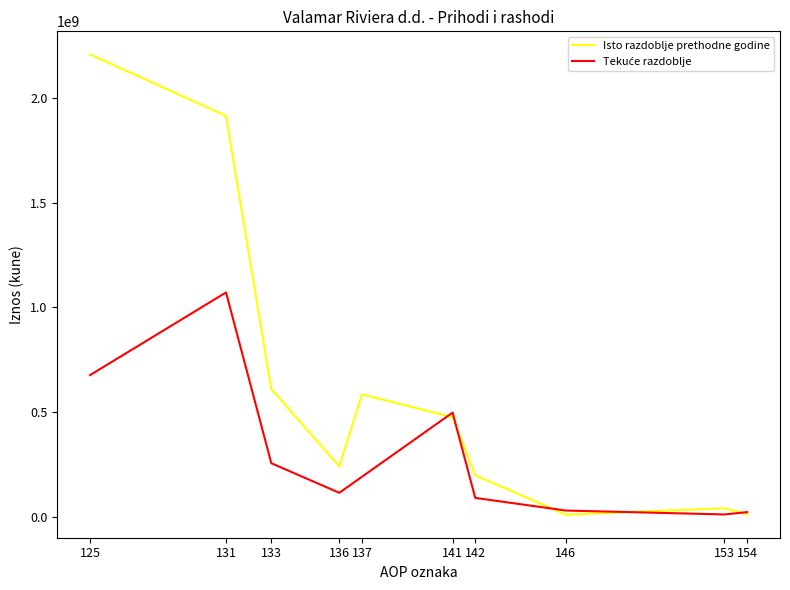

At which category is the sum across all series the highest?

131